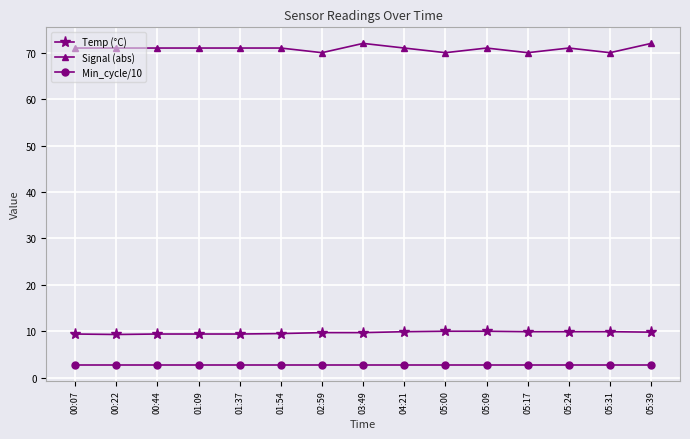

What is the average value of the Signal (abs) series?

70.9